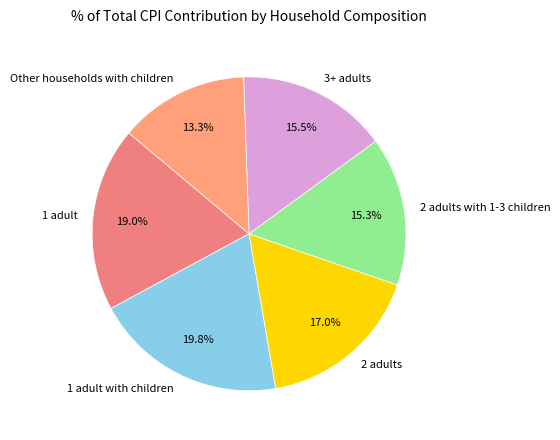

To the nearest percent, what portion does Other households with children represent?

13%